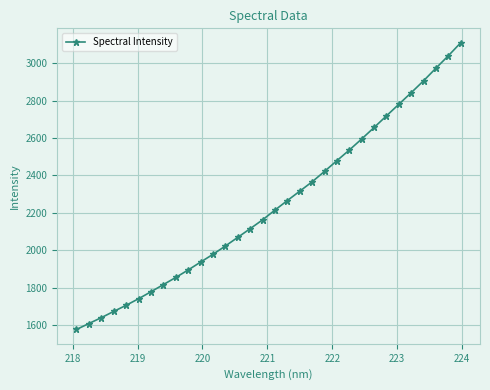

Is this an area chart (filled region under the line)?

No